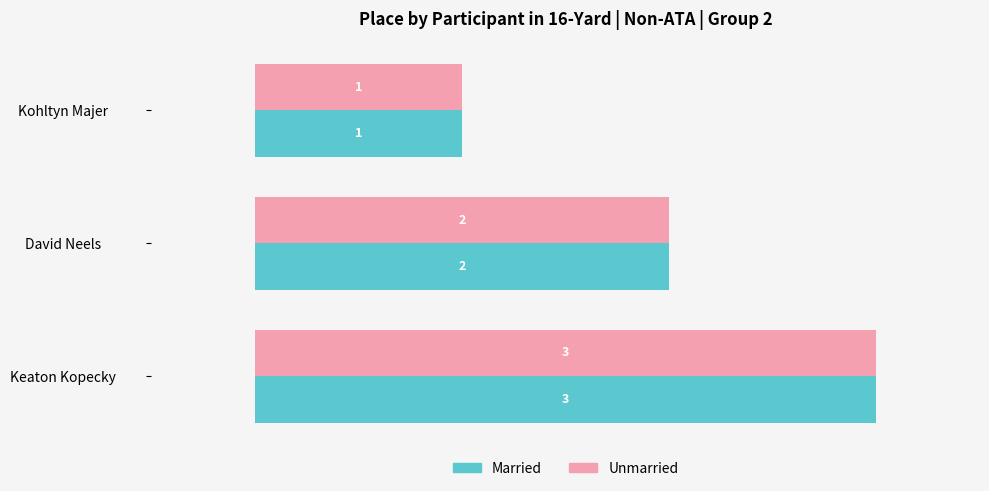

Rank the categories by Married value from lowest to highest.

Kohltyn Majer, David Neels, Keaton Kopecky